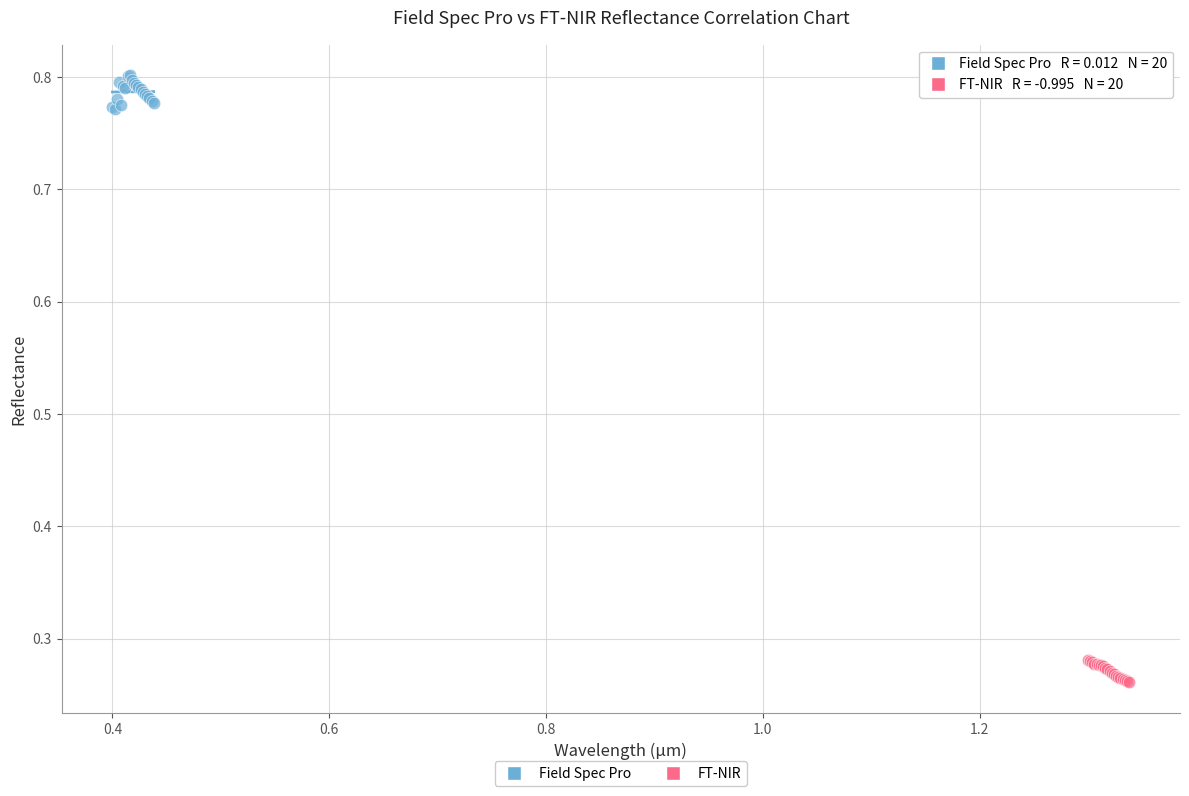

What are all the series names shown in the legend?

Field Spec Pro, FT-NIR